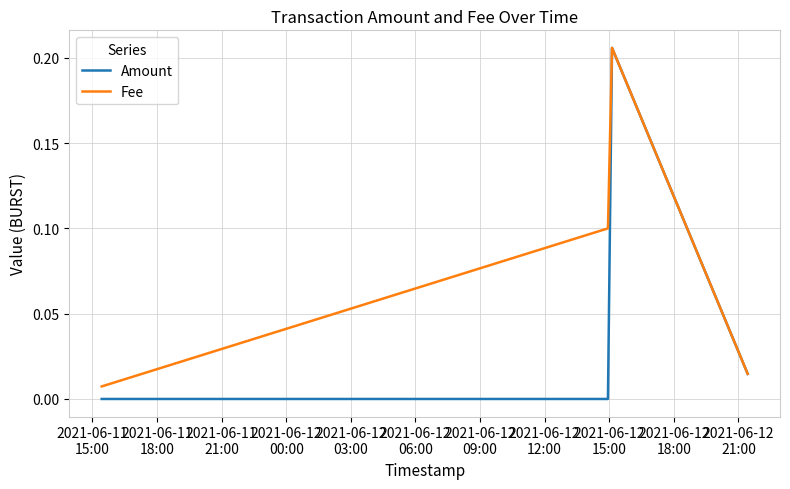

True or false: Amount has more than 2 interior local peaks.

False